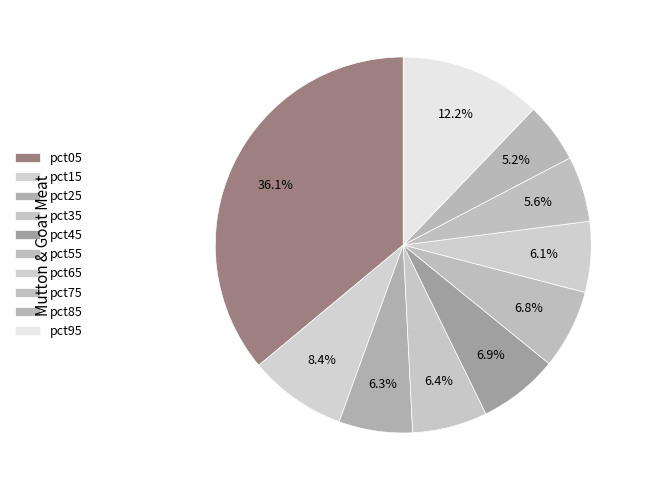

Combined, do pct25 and pct65 account for over 50%?

No